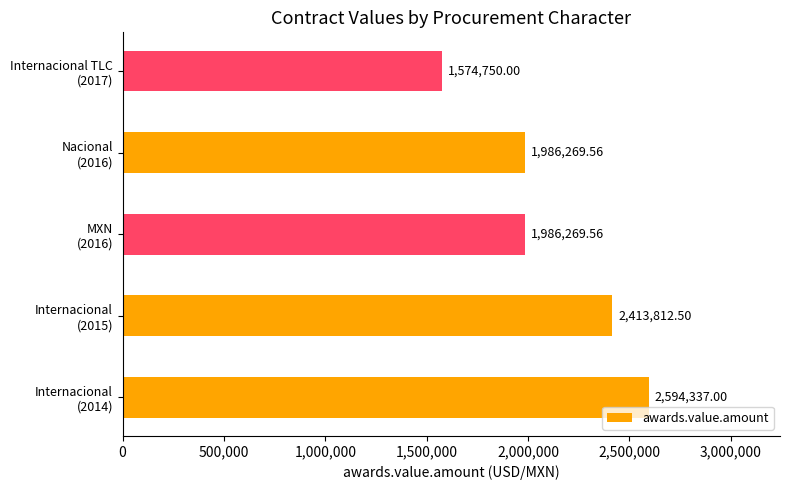

What is the difference between the maximum and minimum values?

1019587.0